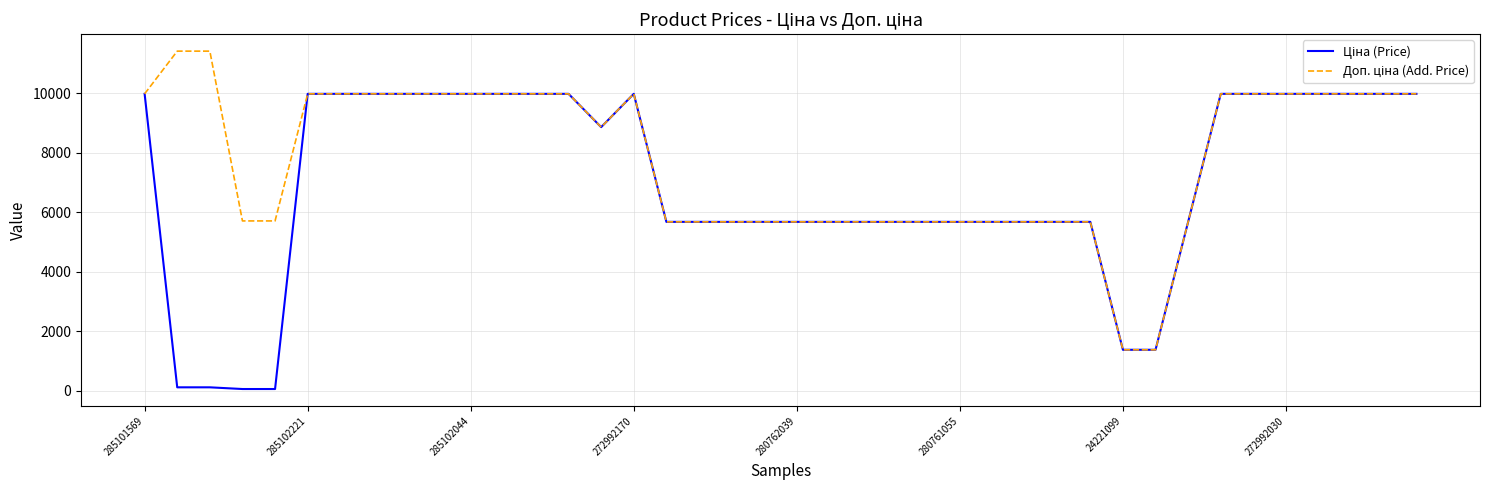

How many interior local peaks does the Доп. ціна (Add. Price) series have?

1